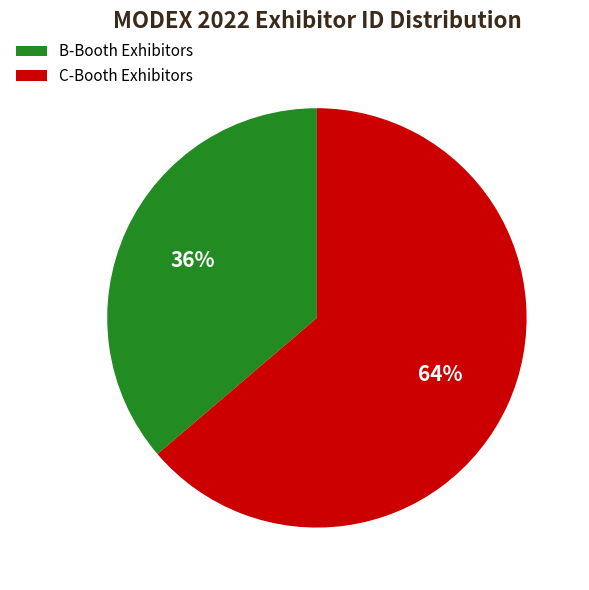

What is the majority slice?

C-Booth Exhibitors